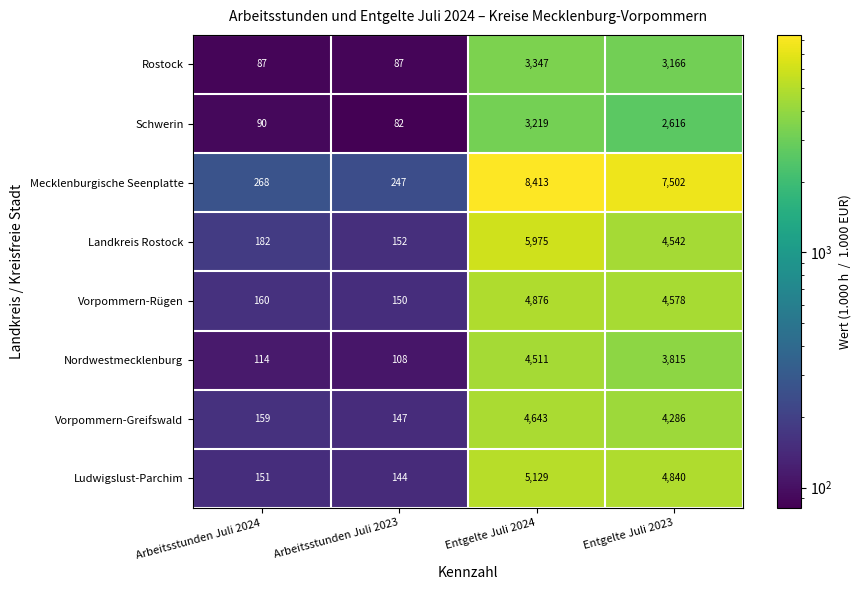

Which series has the largest total across all categories?

Mecklenburgische Seenplatte